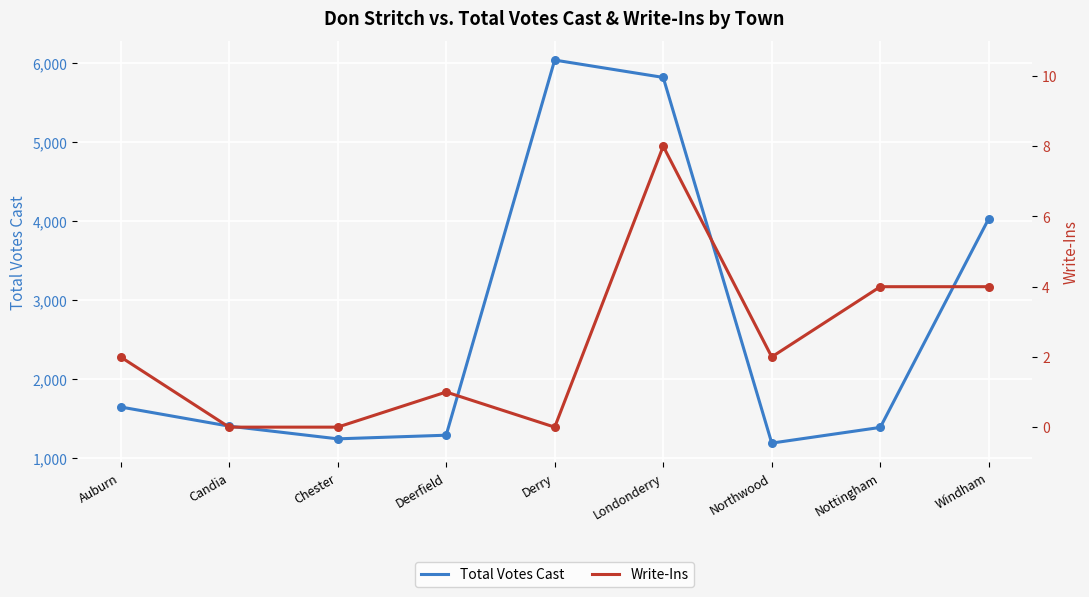

What is the total value across all series at Windham?

4038